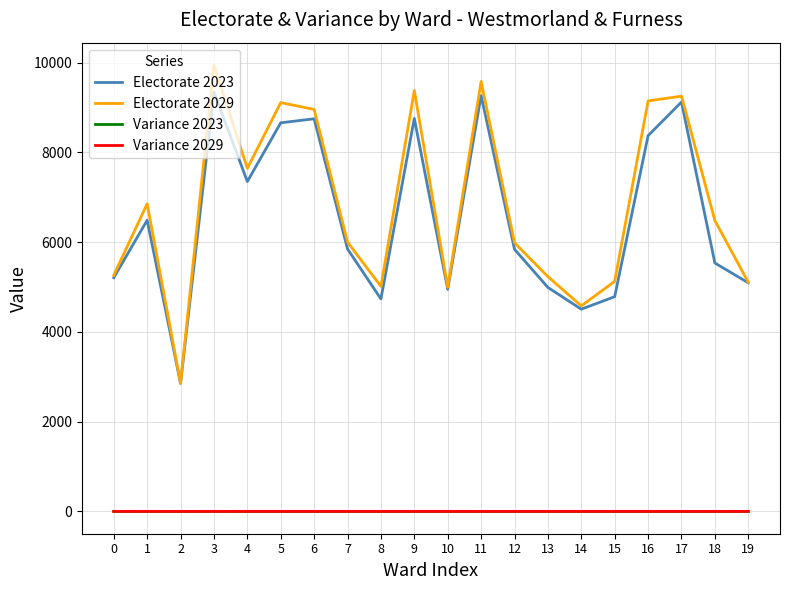

What is the maximum value for Electorate 2023?

9344.0